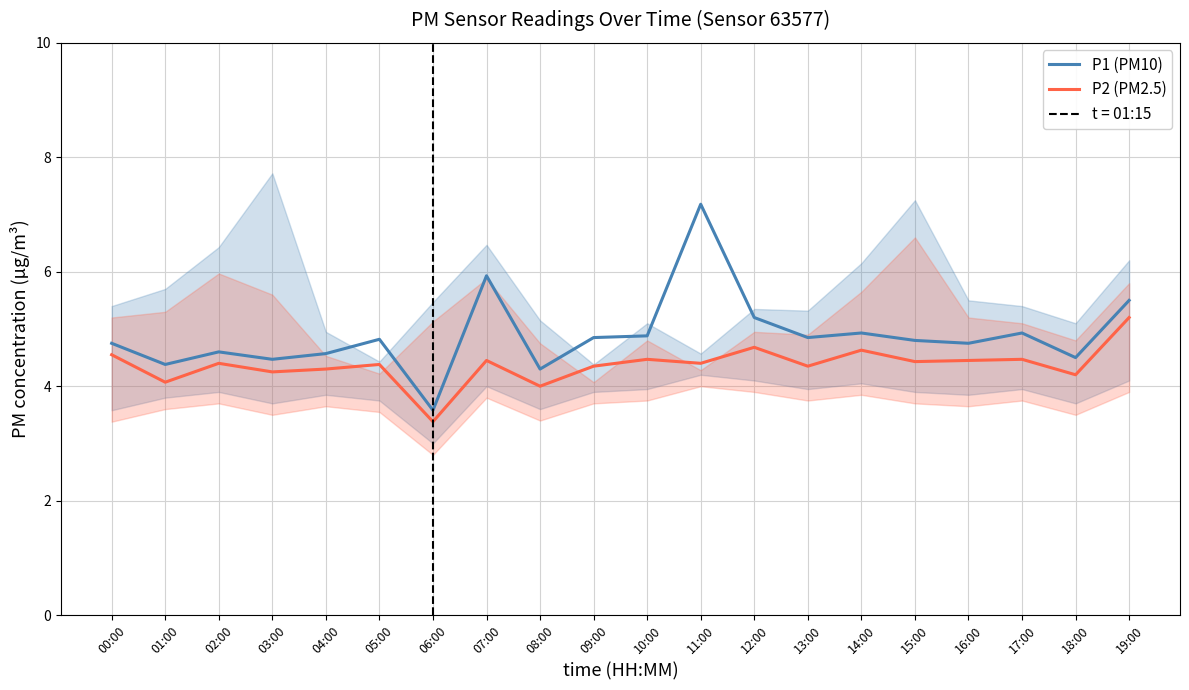

Between 06:00 and 15:00, which series saw the biggest shift?

P1 (PM10)